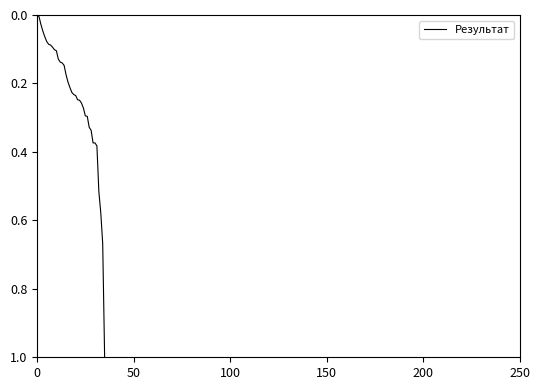

What is the difference between the maximum and minimum values?

1.0